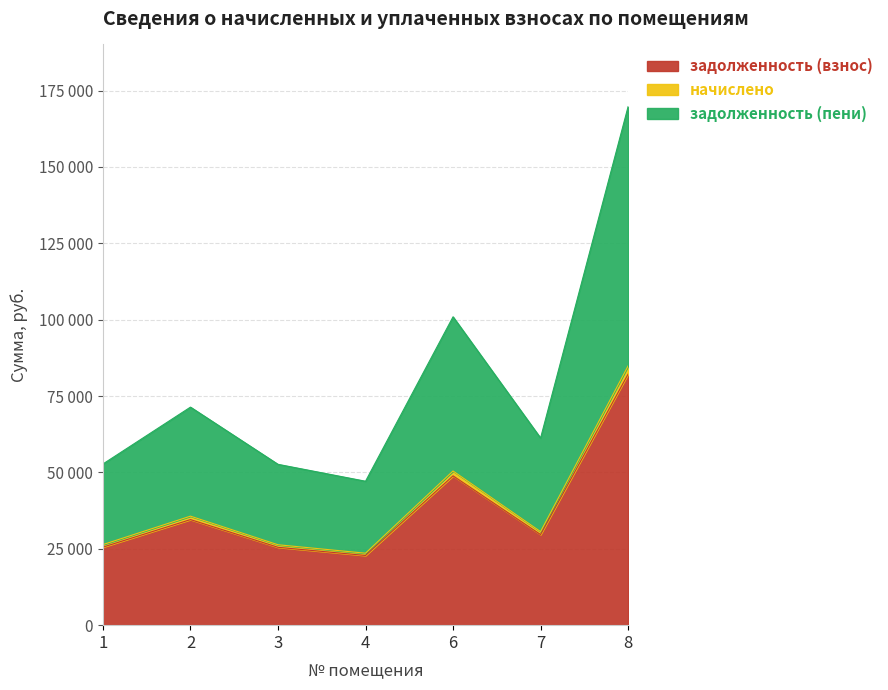

Is it true that задолженность (взнос) equals 11272.3 at 1?

False